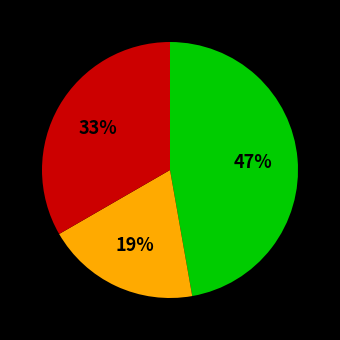

To the nearest percent, what is the difference between the largest and smallest slice percentages?

28%